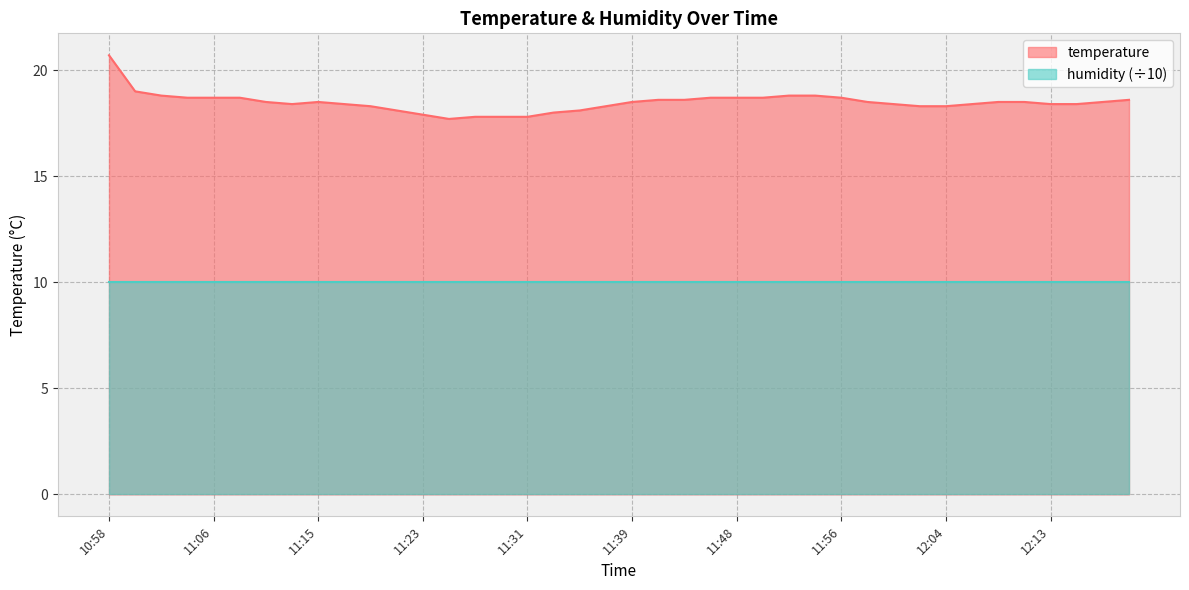

What is the change in value from 11:29 to 11:37?

+0.5